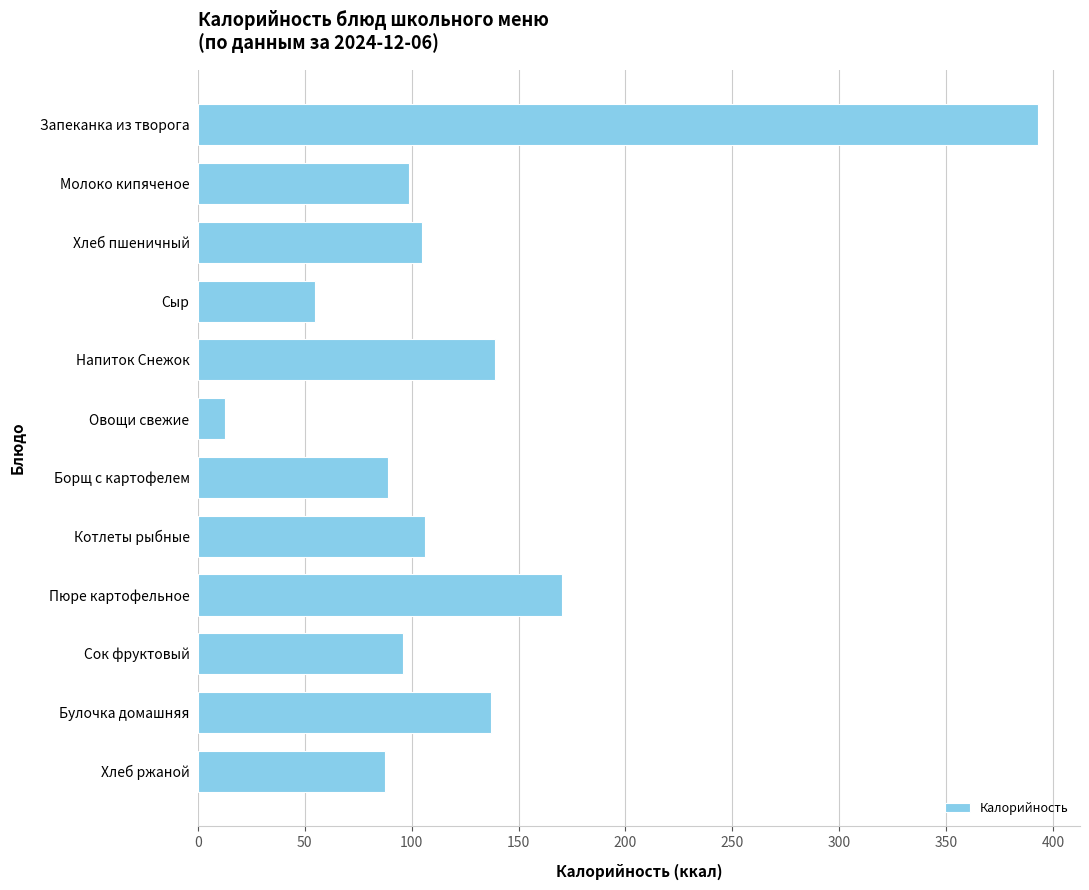

What is the value of the 8th bar from the top?

106.4